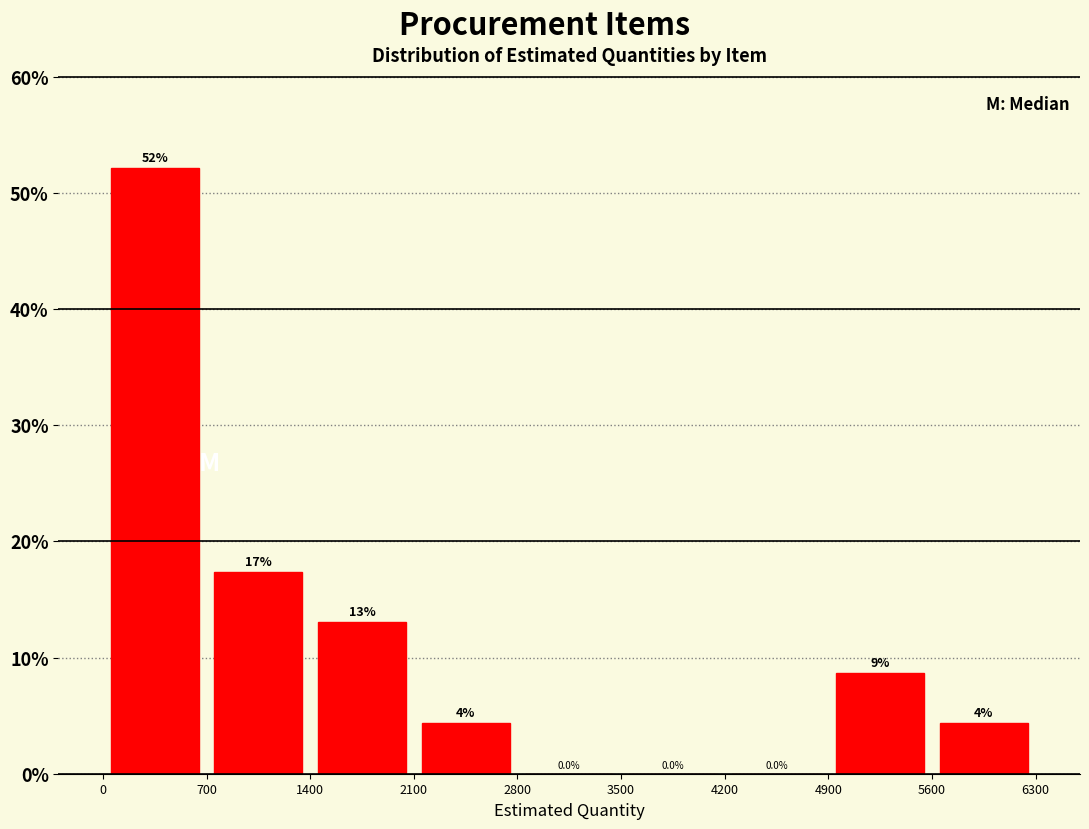

Which range on the x-axis has the tallest bar?

0 to 700